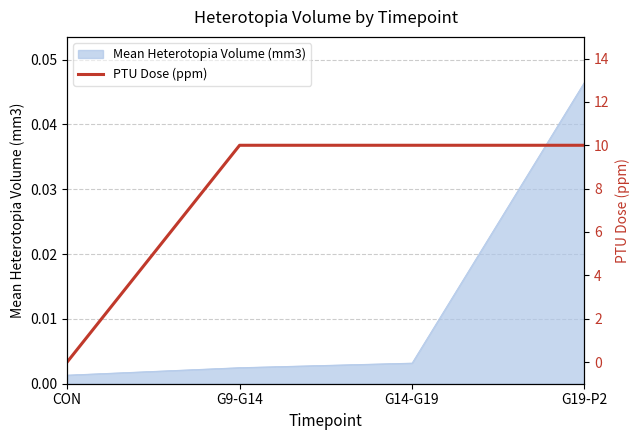

What position from the right is G9-G14?

3